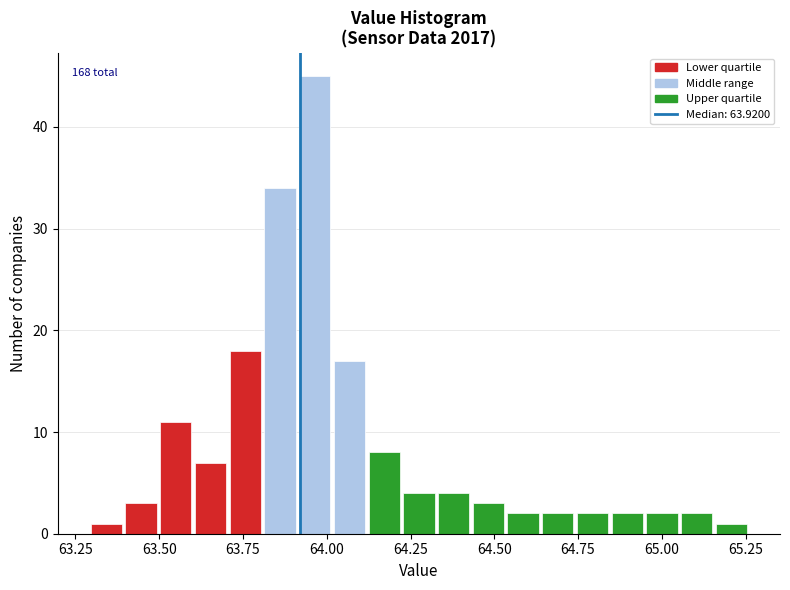

Read against the x-axis, roughly where is the centre of the tallest bar?

63.95